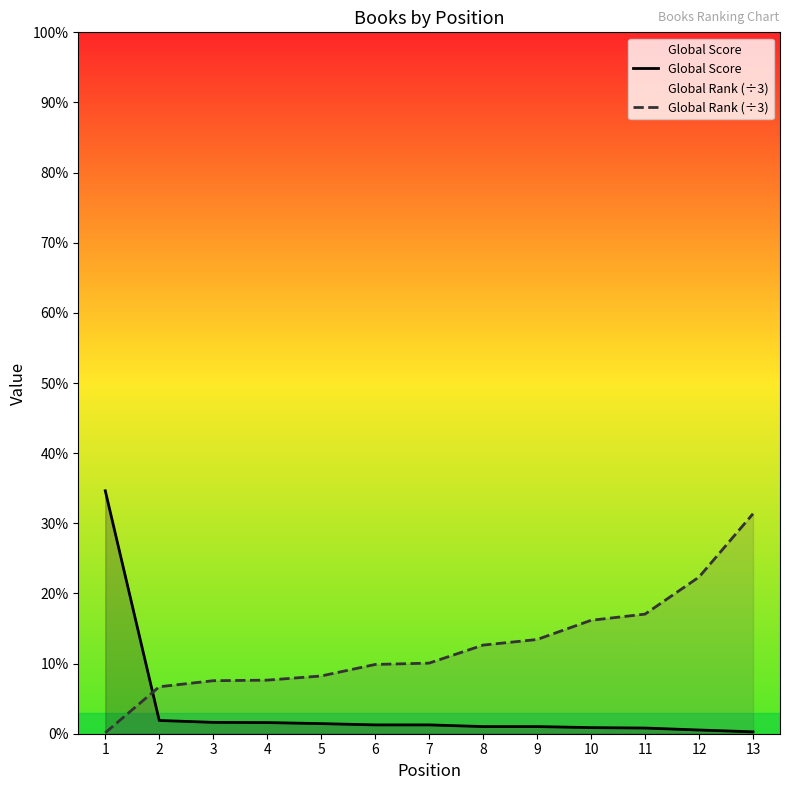

How many categories are shown in the chart?

13